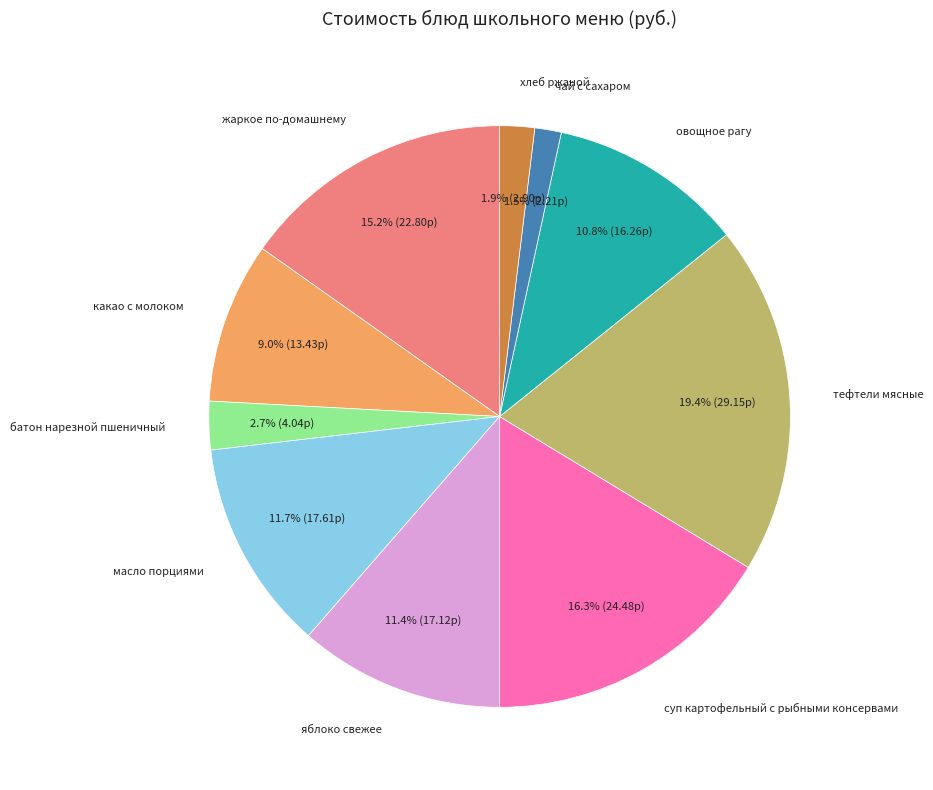

Count the number of slices in the pie.

10